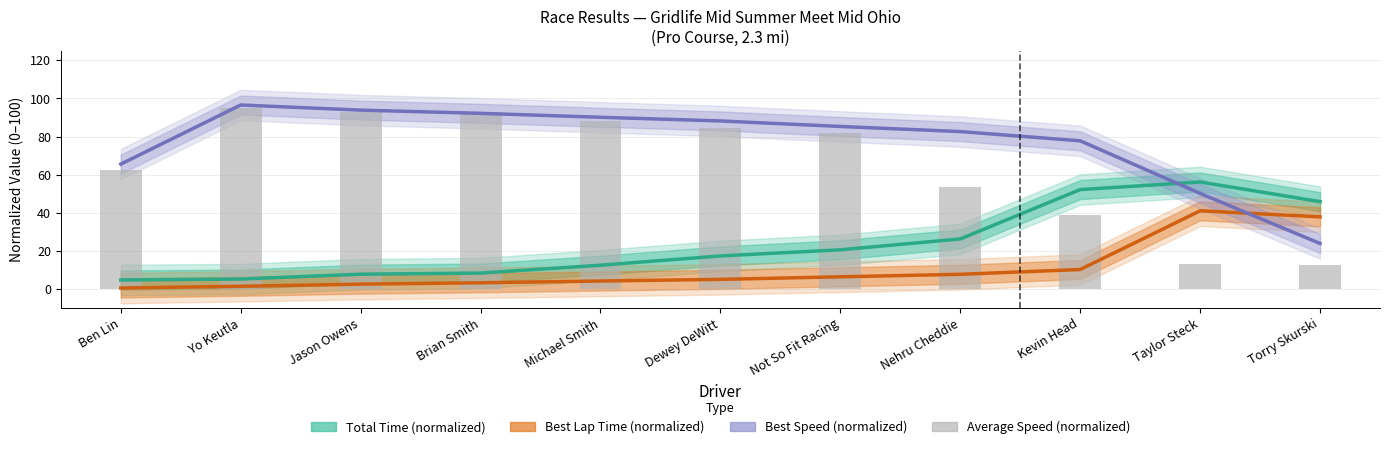

What is the minimum value for Average Speed (normalized)?

12.3